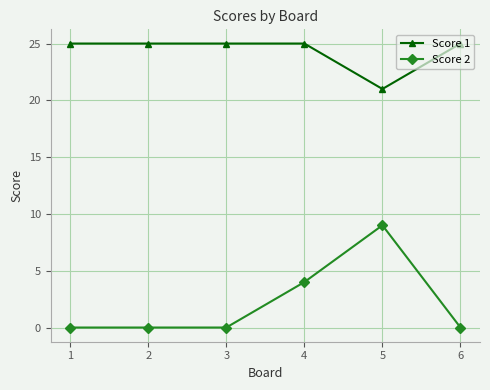

Is this an area chart (filled region under the line)?

No